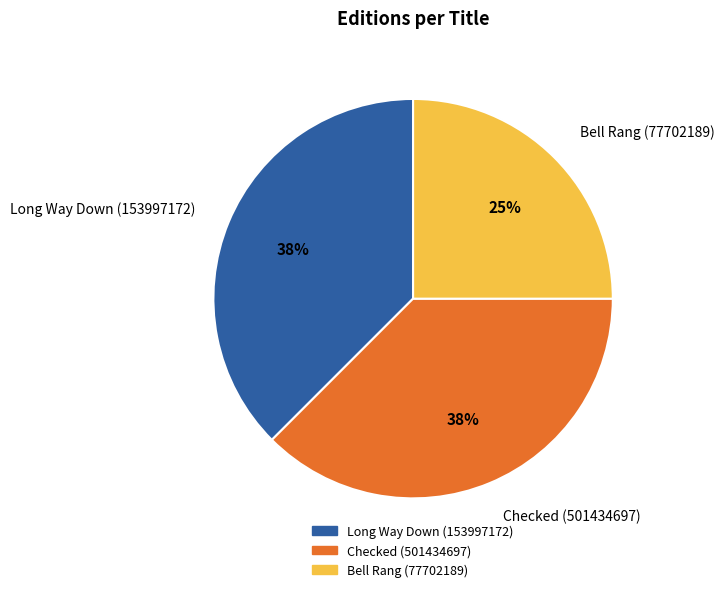

Which category has the smallest portion of the pie?

Bell Rang (77702189)